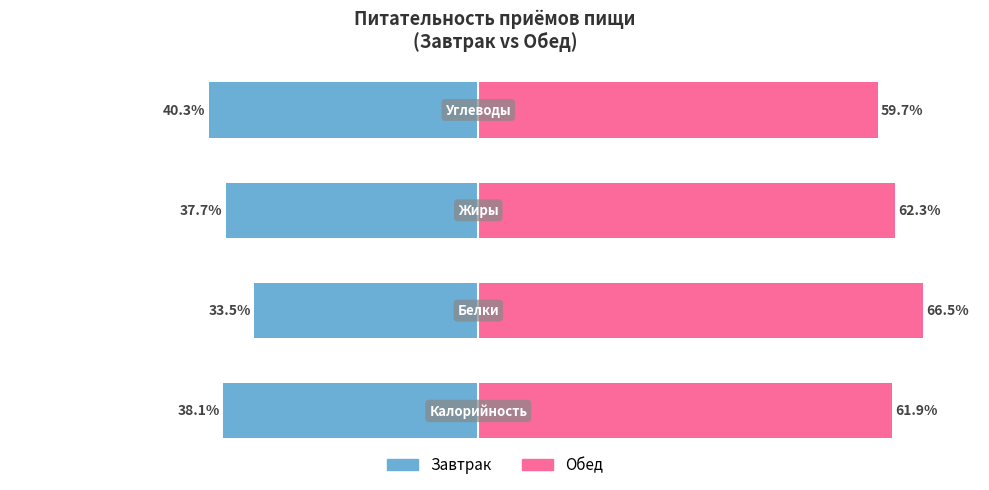

At how many categories does at least one series exceed -33?

4